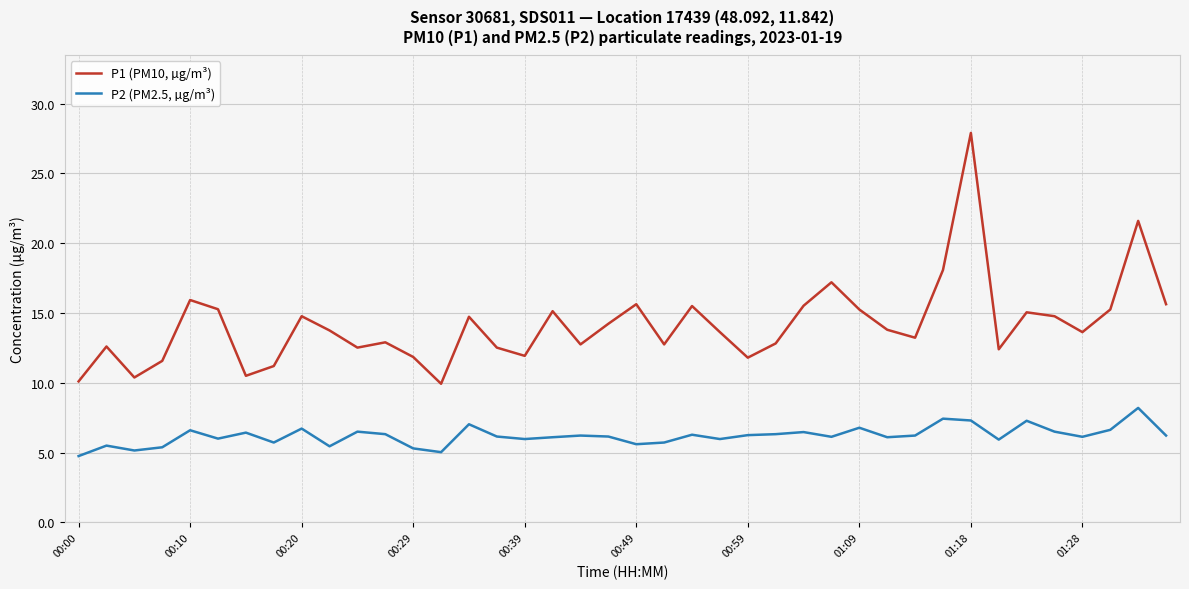

Rank the series by their average value, from highest to lowest.

P1 (PM10, µg/m³), P2 (PM2.5, µg/m³)